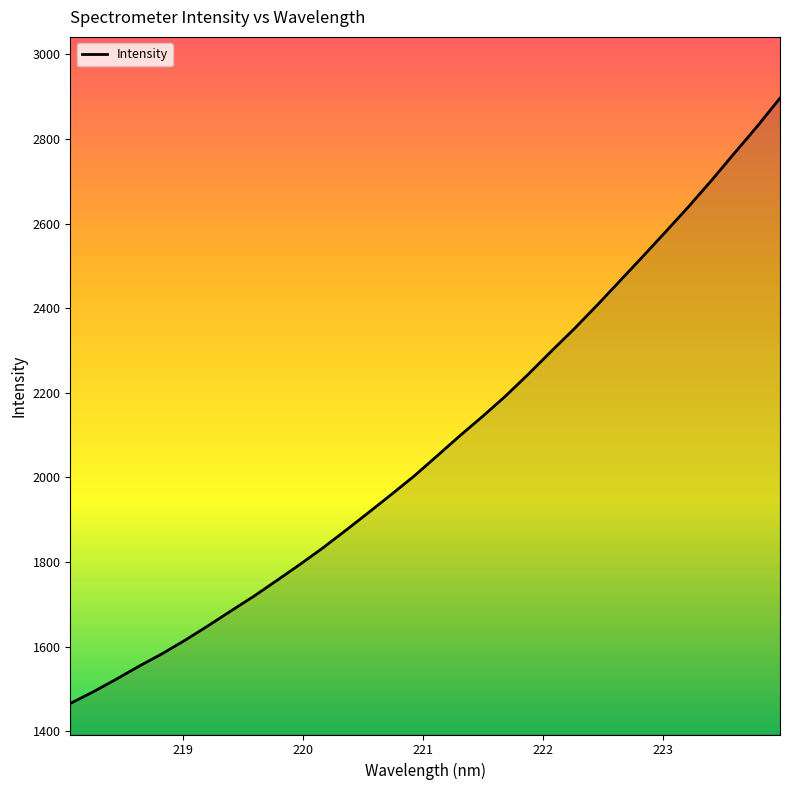

What is the sum of all values?

66604.7